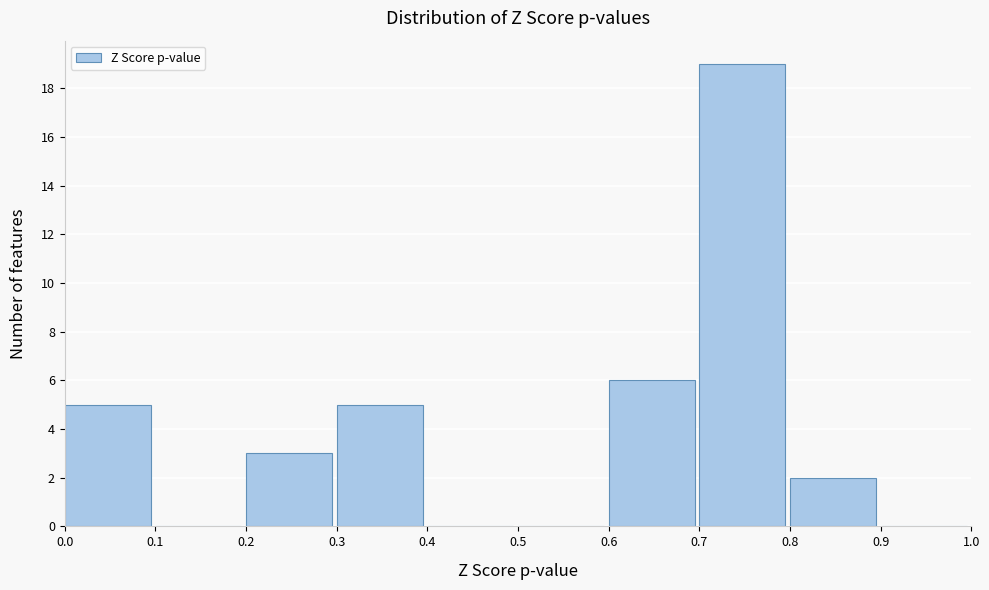

Reading left to right, list every bar in this chart as the range it spans on the x-axis followed by its height. The values are not printed on the chart, so give them approximately, as read against the axis.

0.0 to 0.1: 5
0.1 to 0.2: 0
0.2 to 0.3: 3
0.3 to 0.4: 5
0.4 to 0.5: 0
0.5 to 0.6: 0
0.6 to 0.7: 6
0.7 to 0.8: 19
0.8 to 0.9: 2
0.9 to 1.0: 0